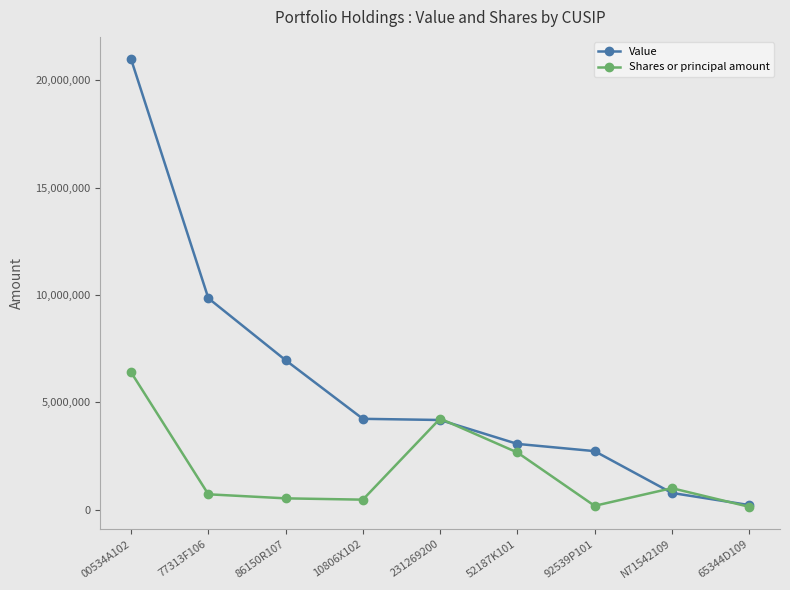

Is this an area chart (filled region under the line)?

No